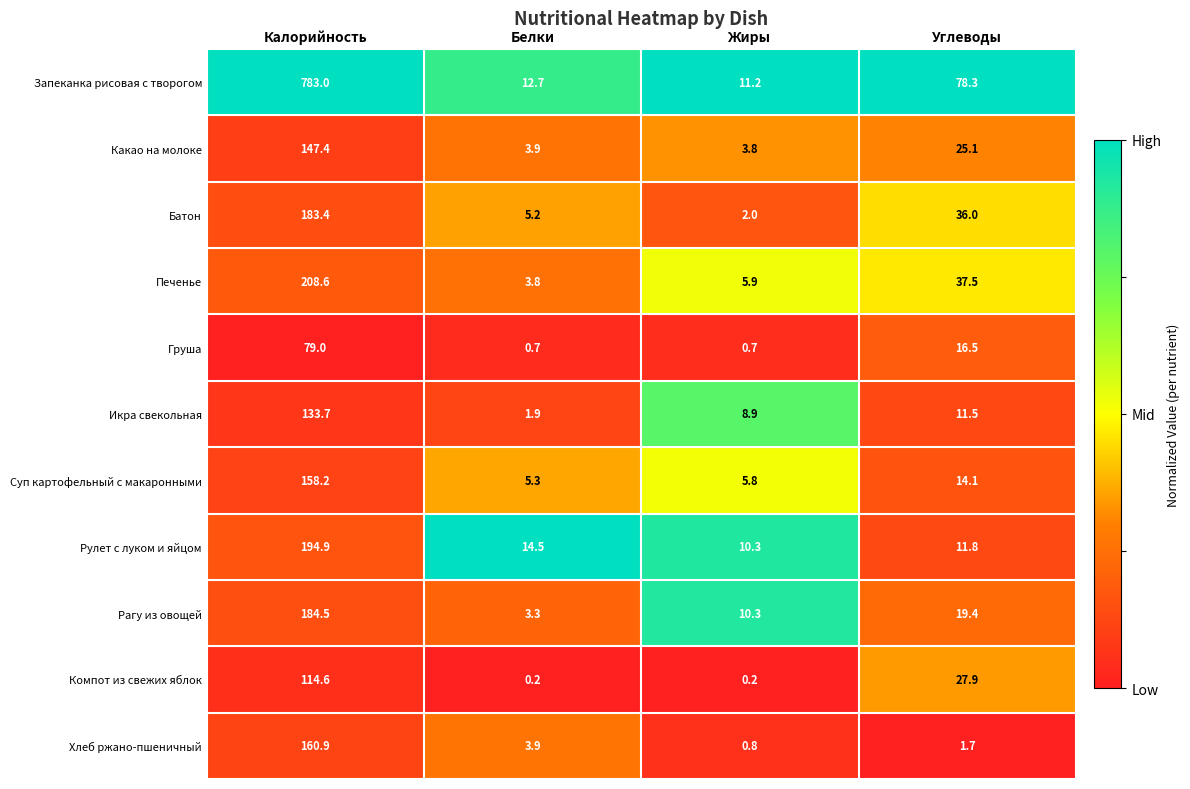

Is it true that Рагу из овощей equals 184.5 at Калорийность?

True